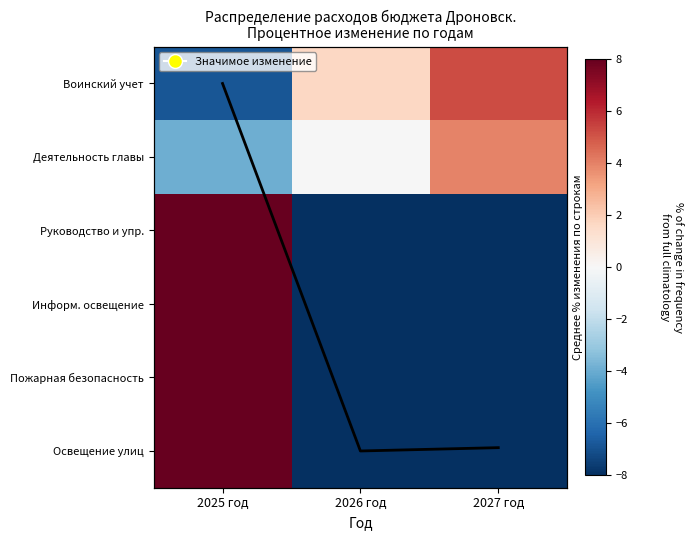

What is the difference between the Среднее изменение values at 2027 год and 2025 год?

5.0